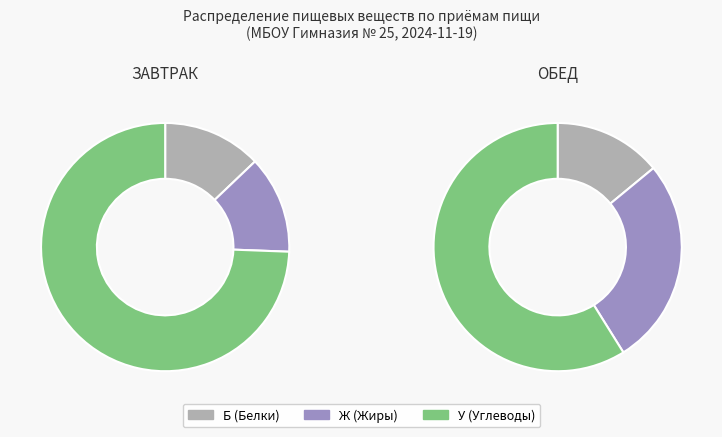

Between ЗАВТРАК and ОБЕД, which series saw the biggest shift?

Ж (Жиры)